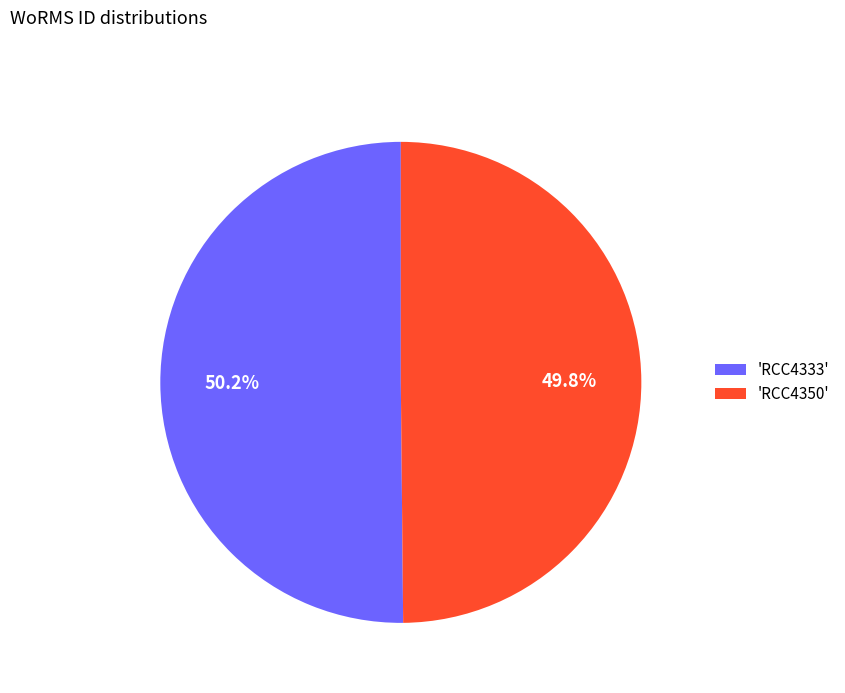

Does any single category account for the majority?

Yes